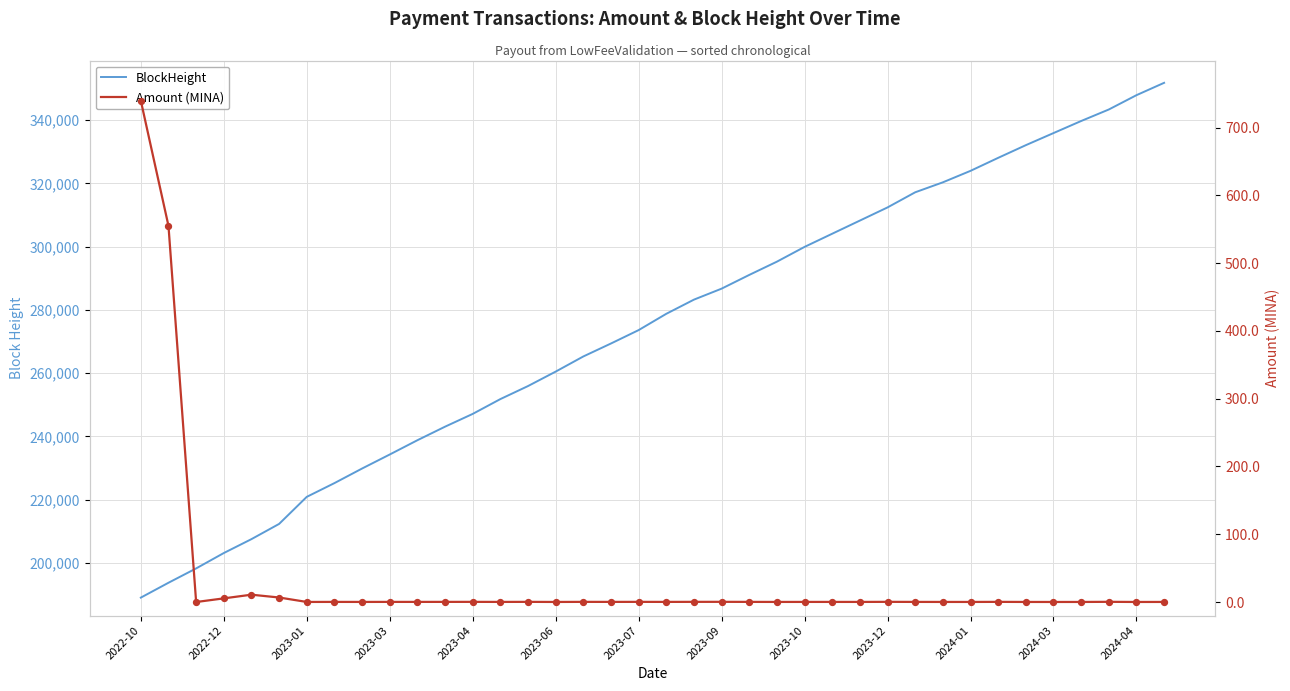

Is the value of BlockHeight at 37 greater than the value of Amount (MINA) at 23?

Yes